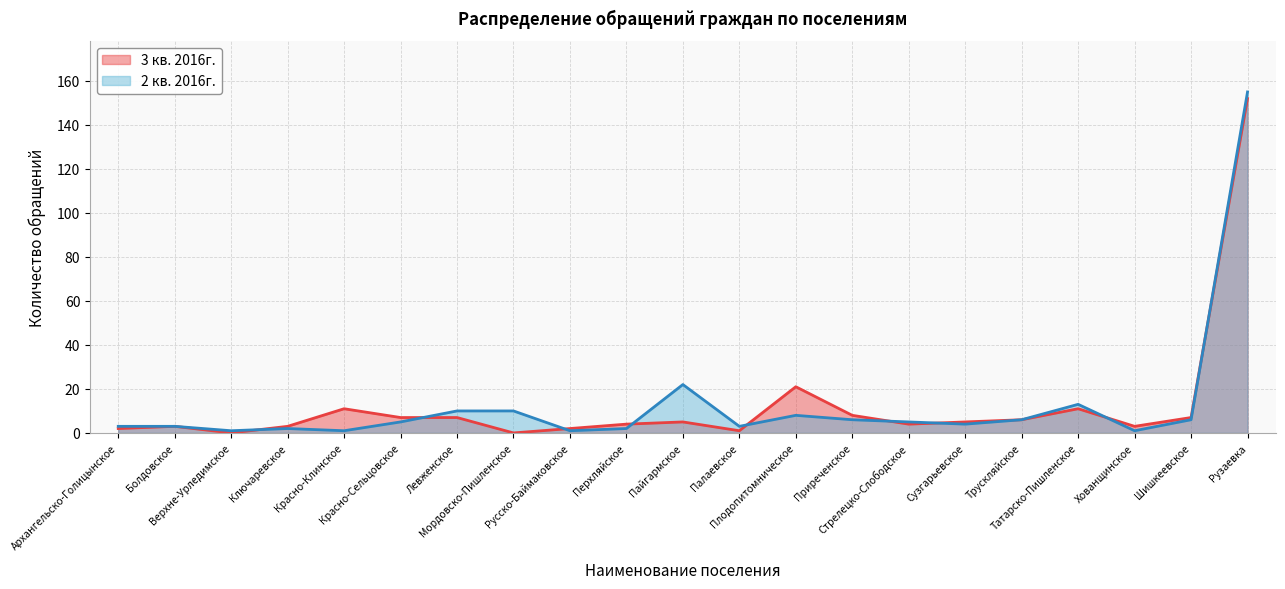

How many distinct data groups are displayed?

2